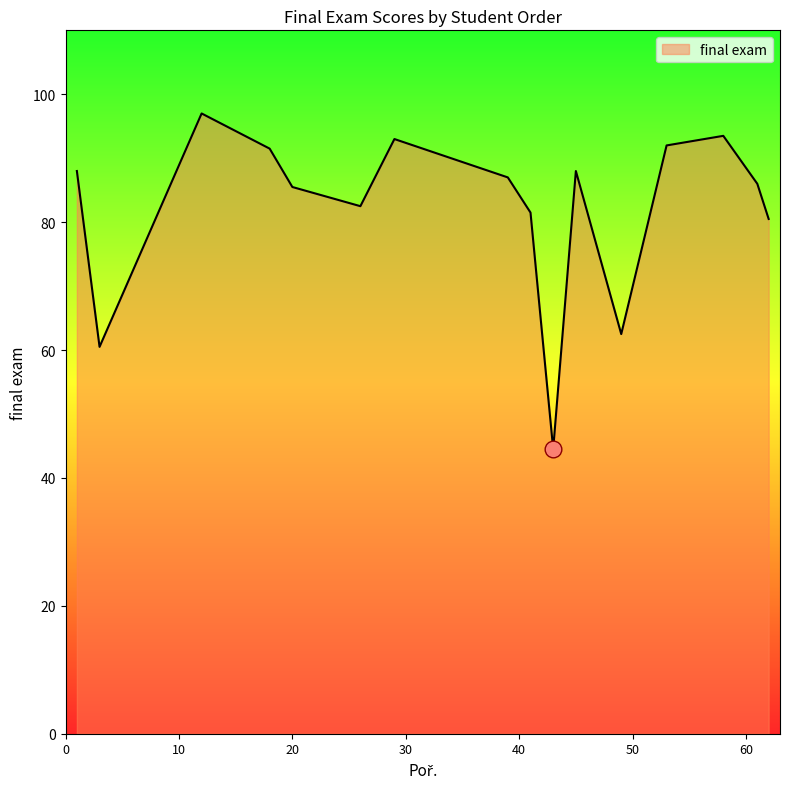

What is the smallest value displayed?

44.5